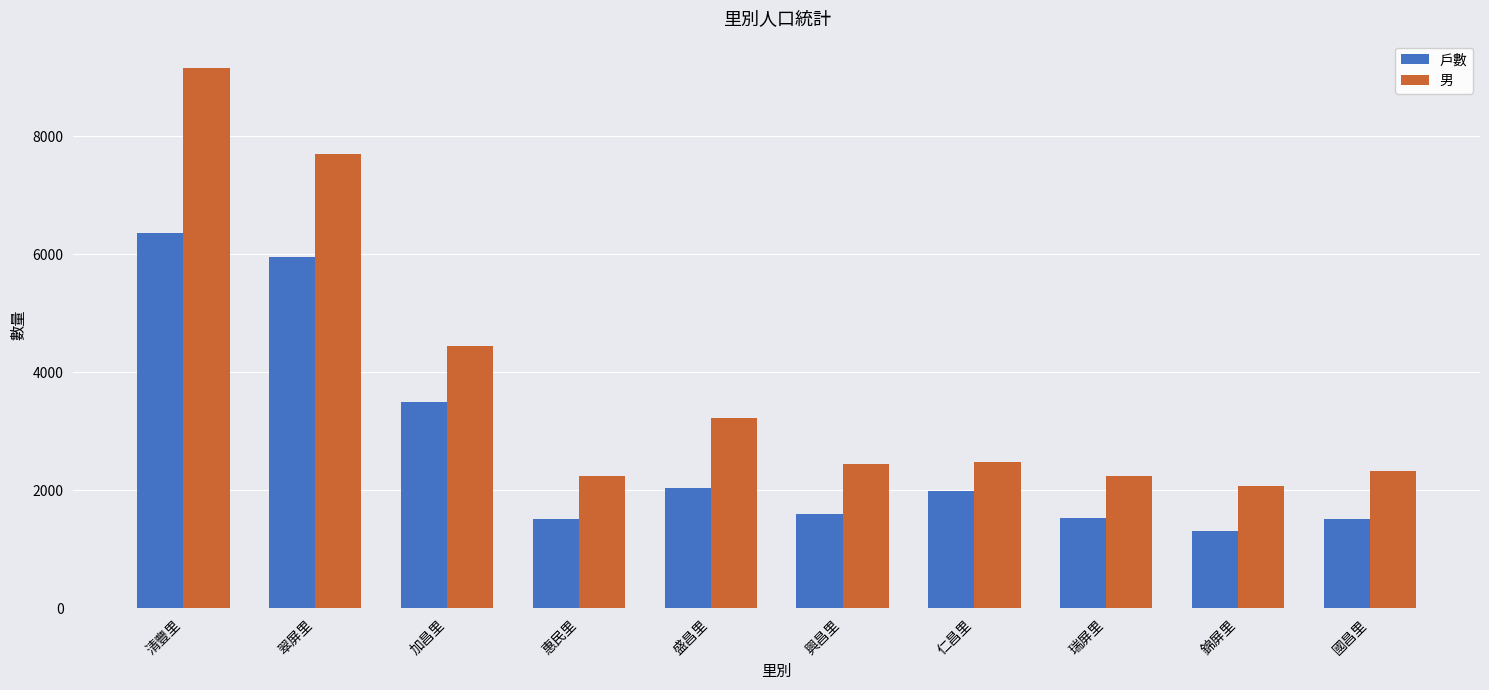

List the series in order of their peak value, lowest first.

戶數, 男